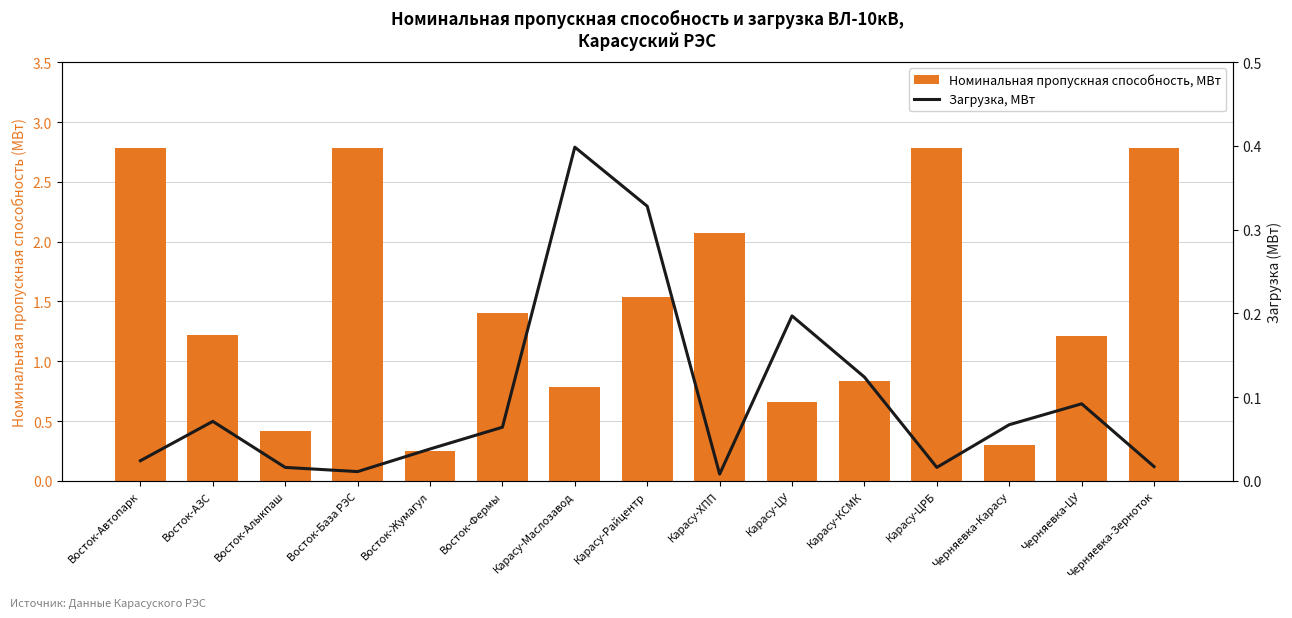

What are all the series names shown in the legend?

Номинальная пропускная способность, МВт, Загрузка, МВт